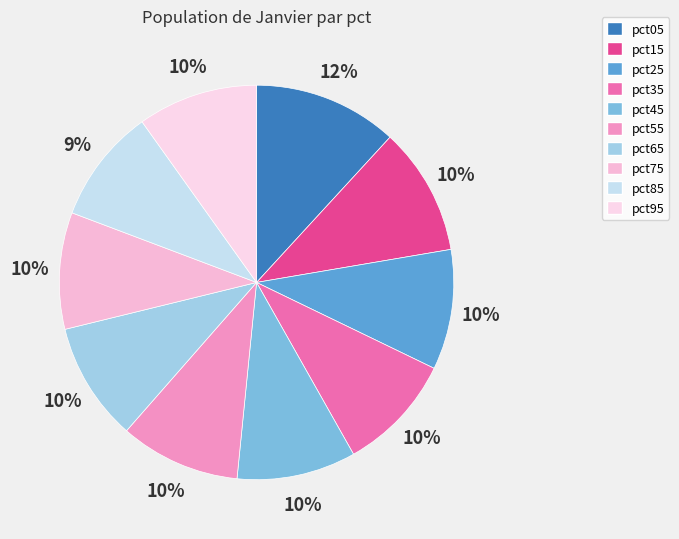

How many segments does this pie chart have?

10